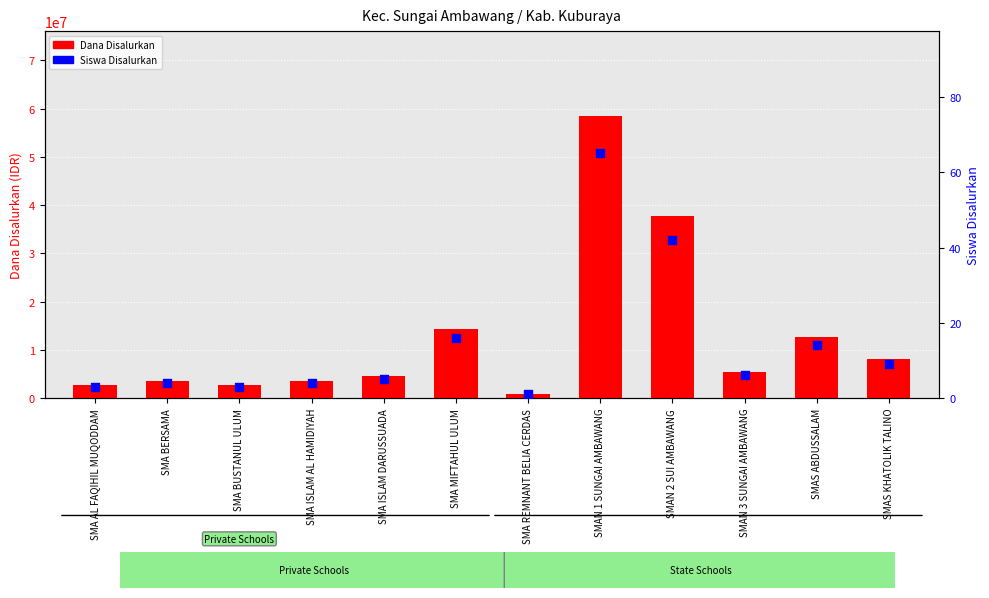

Which series has the largest total across all categories?

Dana Disalurkan